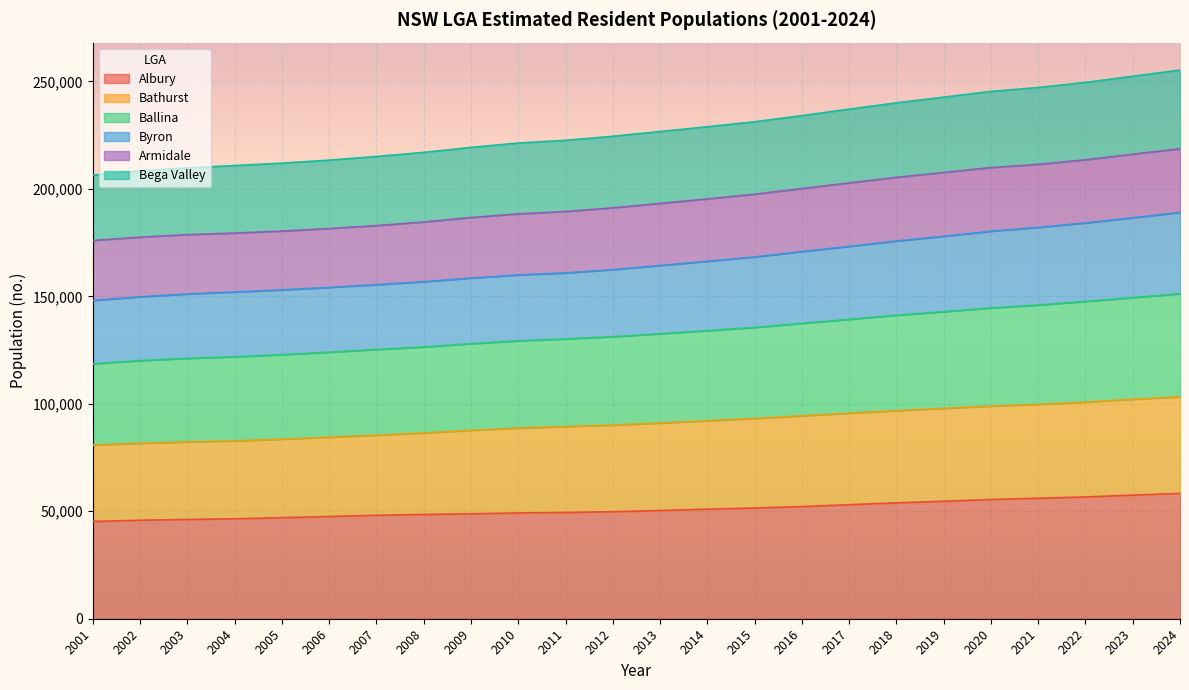

True or false: Ballina and Byron cross at least once.

False